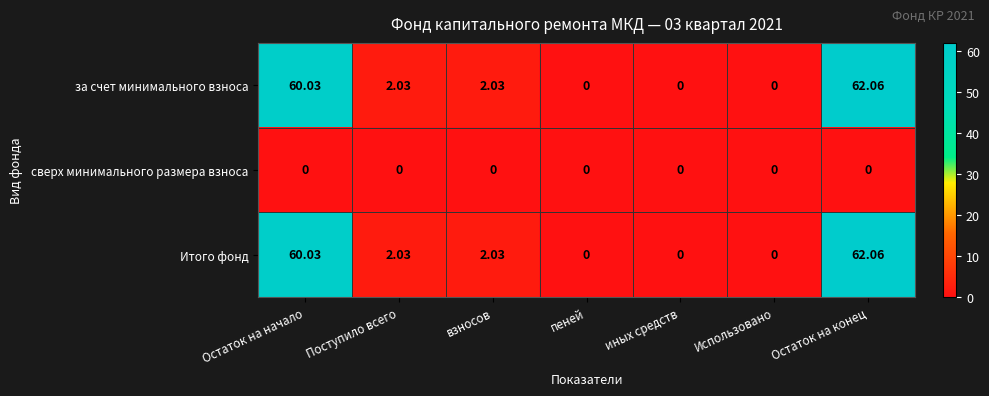

At which category is the sum across all series the highest?

Остаток на конец